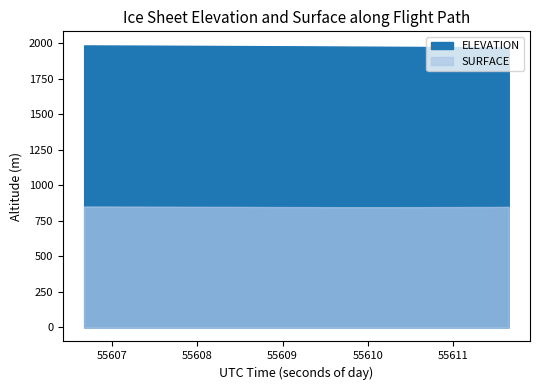

How many values in the ELEVATION series exceed 1978?

20